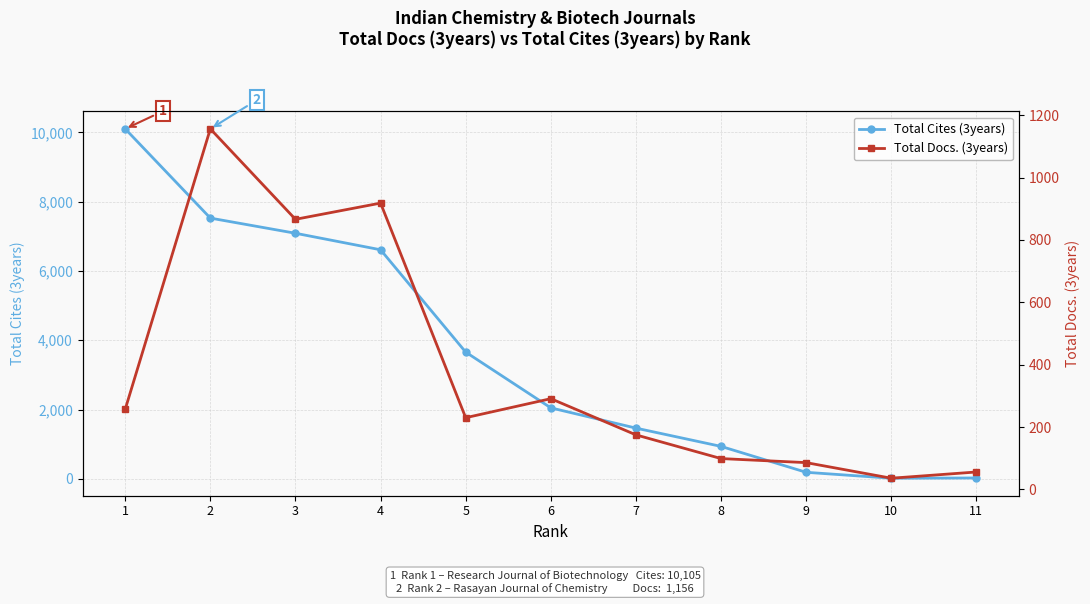

In Total Docs. (3years), how many points are lower than both neighbors (excluding endpoints)?

3